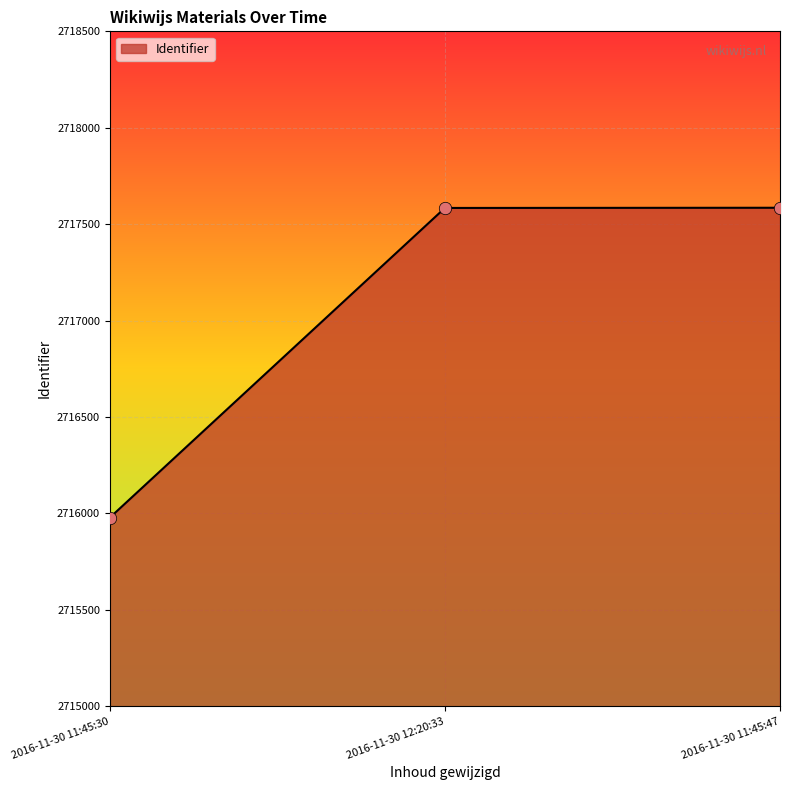

What is the change in value from 2016-11-30 12:20:33 to 2016-11-30 11:45:47?

+1